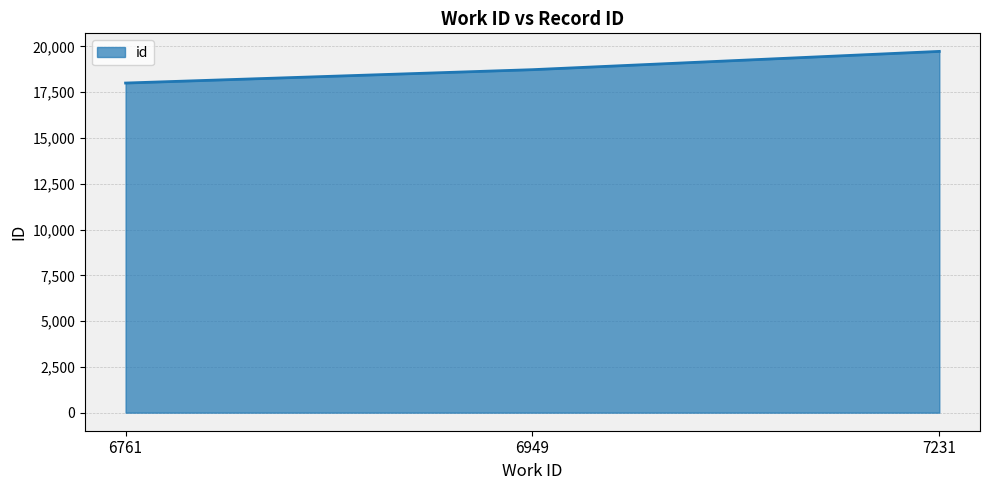

The chart shows a value of 4896 at 6949. True or false?

False